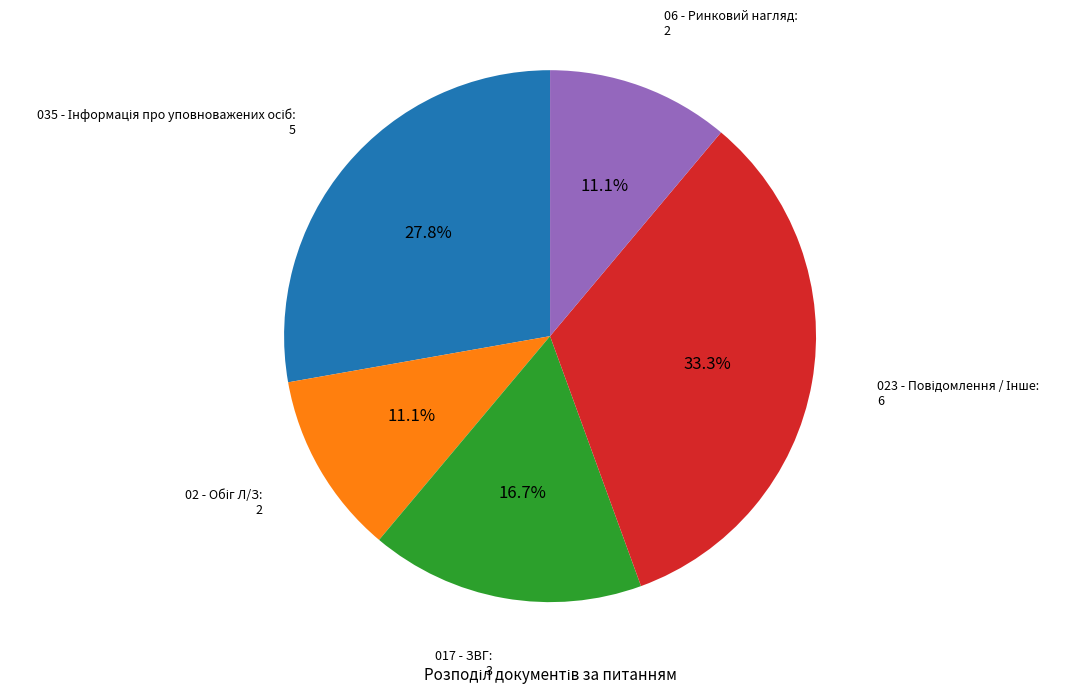

Is there a majority slice in this chart?

No